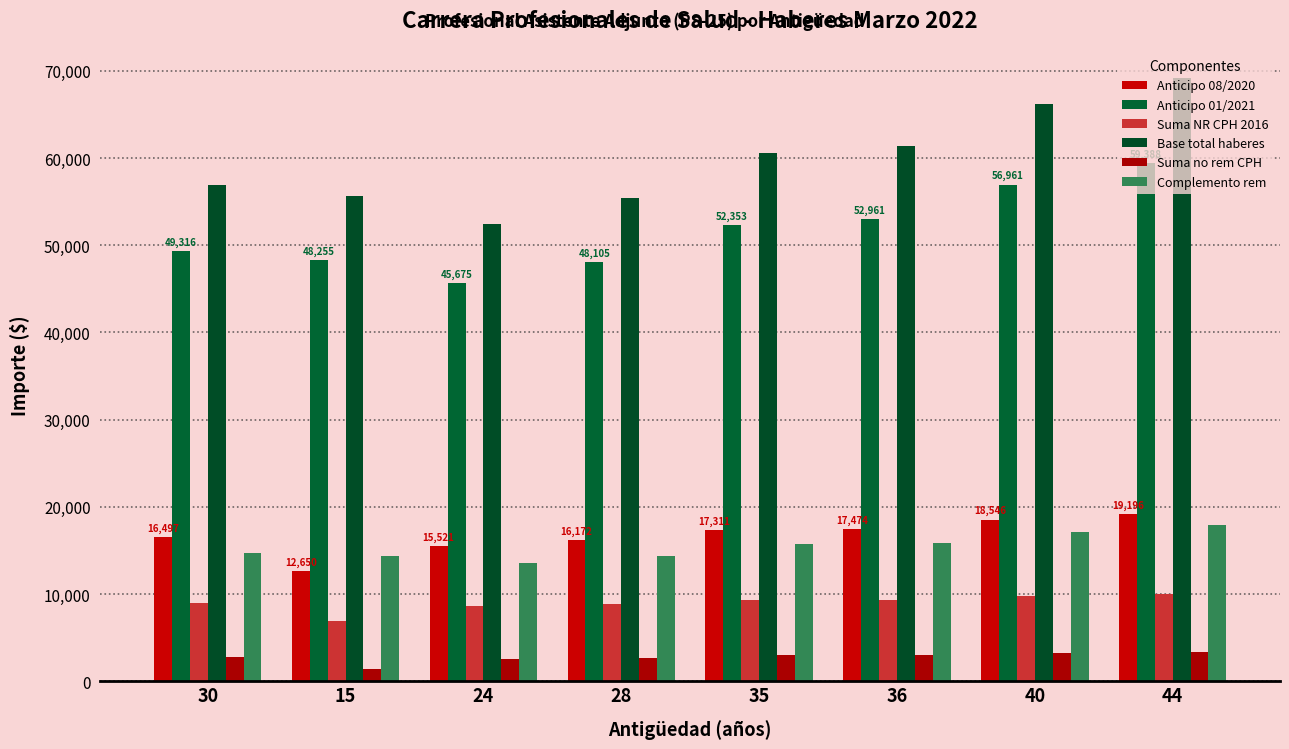

What is the maximum value shown in the chart?

69178